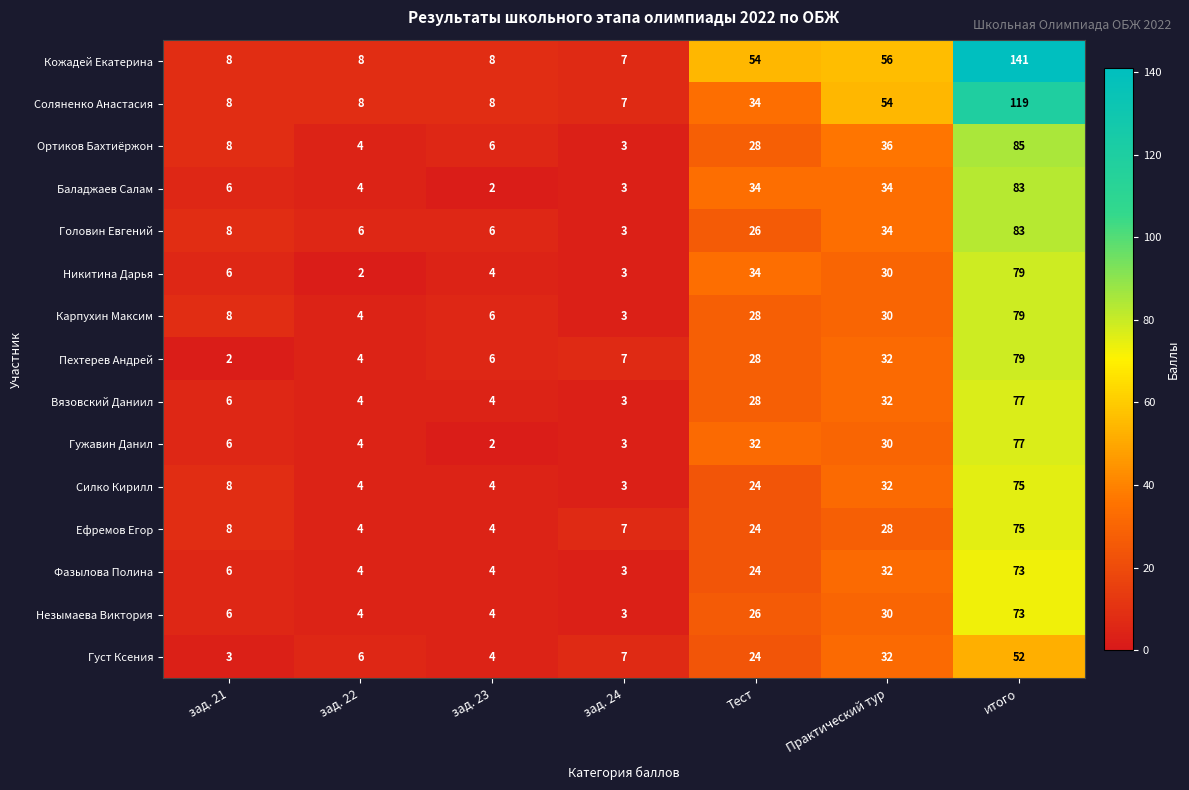

At how many categories does at least one series exceed 45?

3